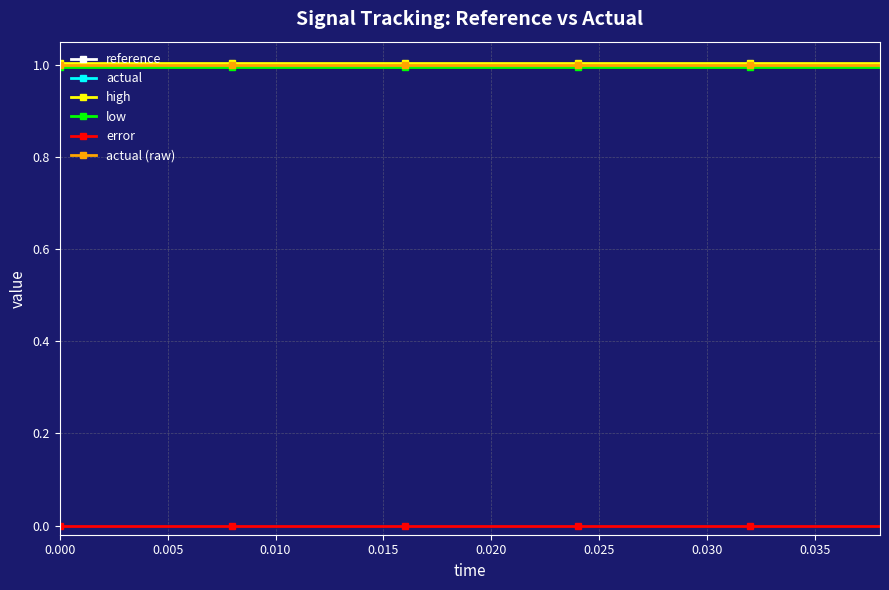

How many lines are shown in the chart?

6